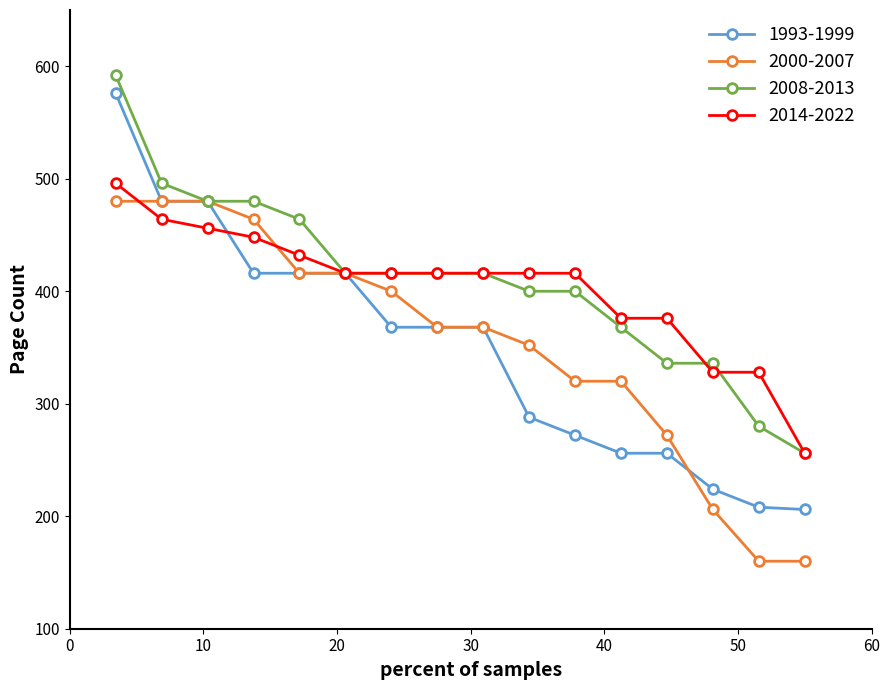

What is the greatest value displayed?

592